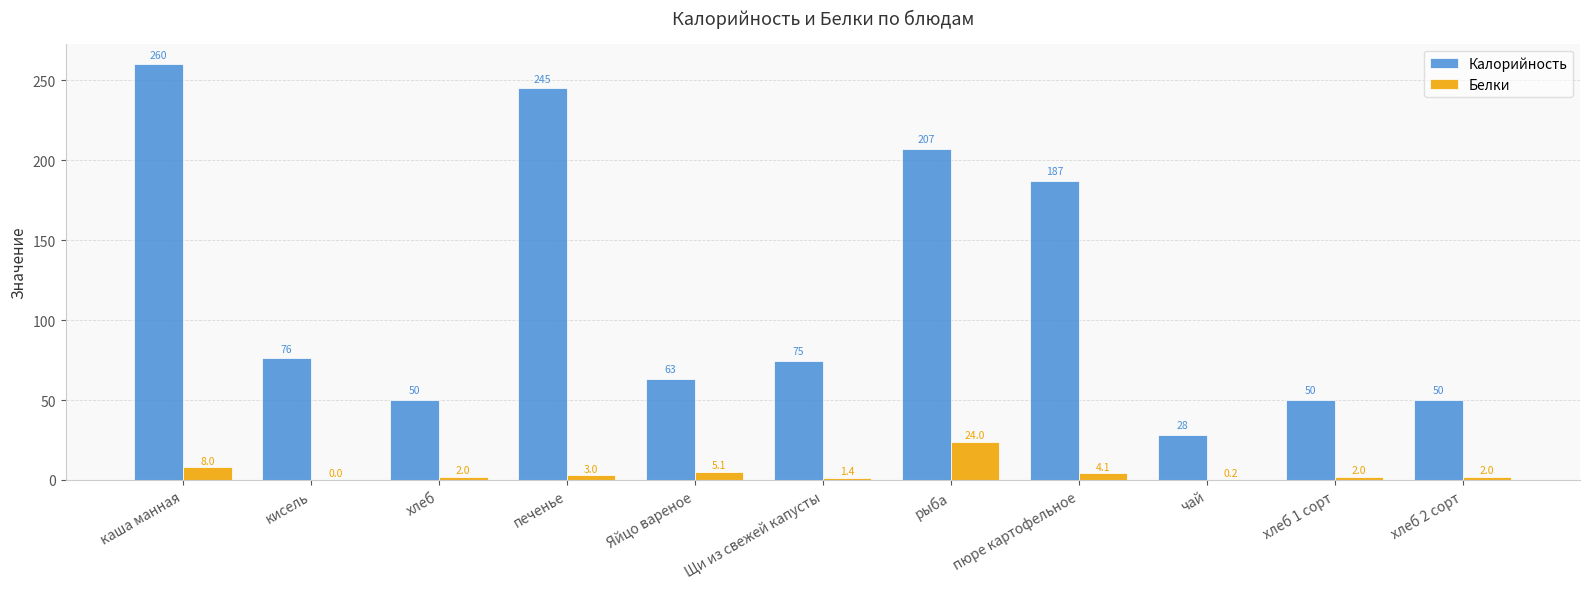

What is the sum of all Белки values?

51.7